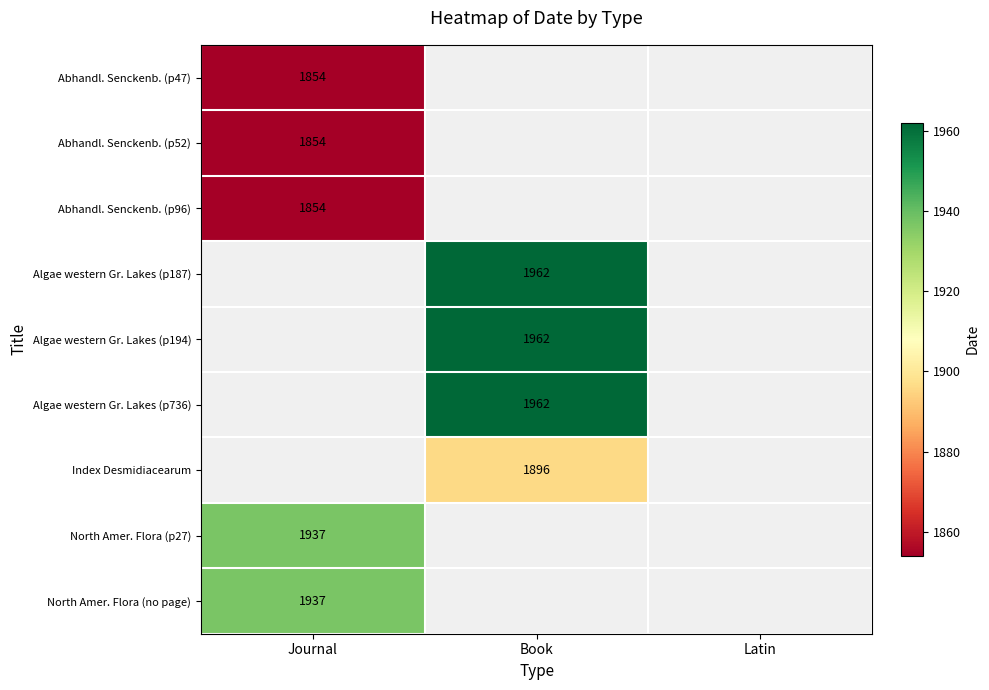

True or false: North Amer. Flora (no page) has a value of 3122 at Journal.

False